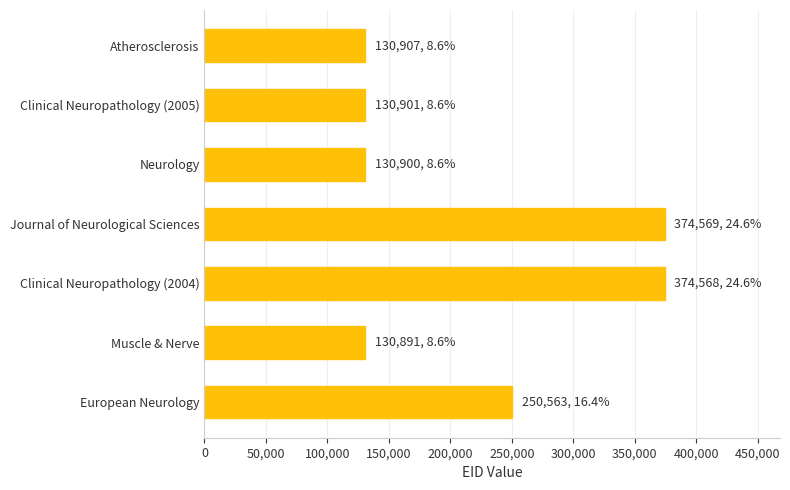

What is the ratio of the value at European Neurology to the value at Journal of Neurological Sciences?

0.7